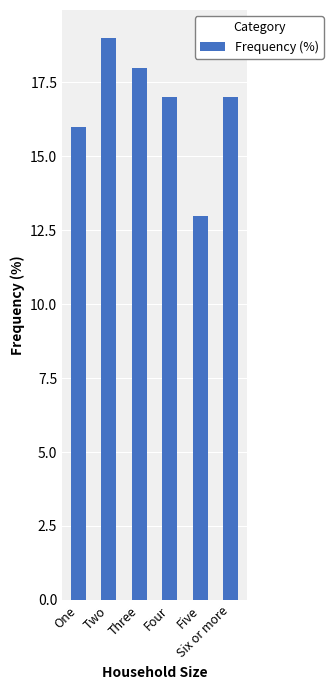

What is the sum of the values at Six or more and Two?

36